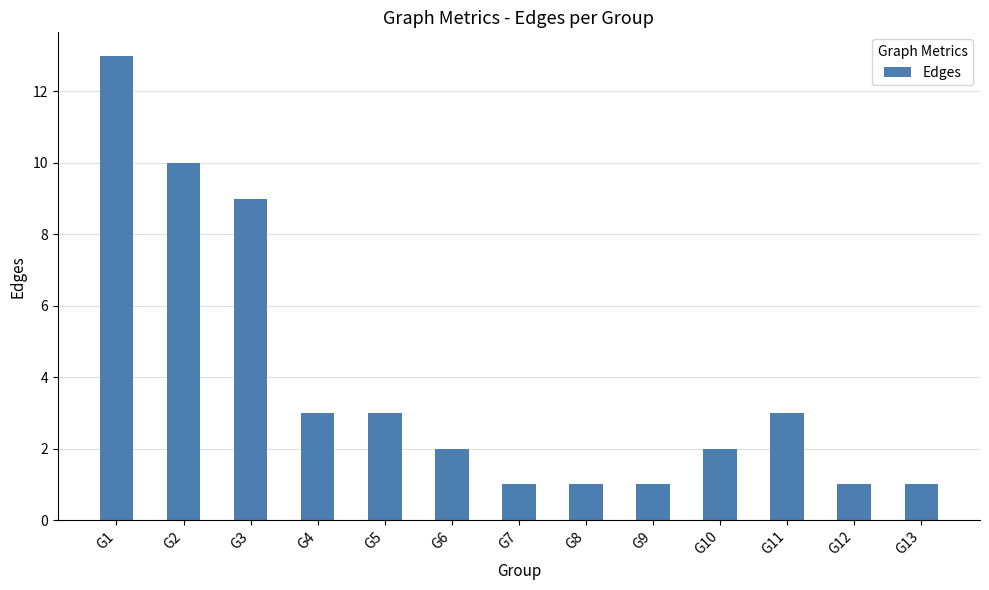

Reading right to left, extract all data points from this chart.

1	1	3	2	1	1	1	2	3	3	9	10	13